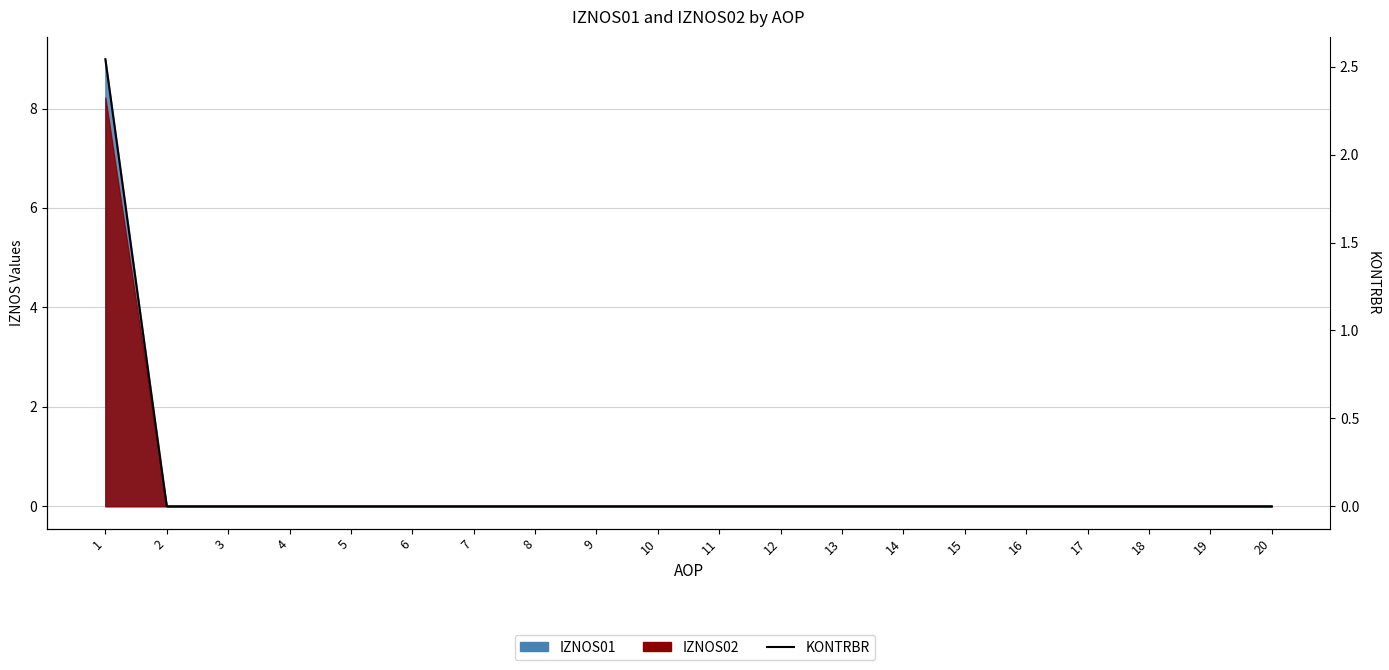

Does the chart display data point markers on the line(s)?

No